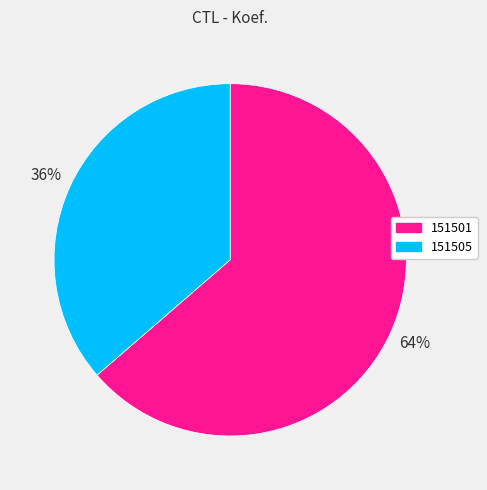

To the nearest percent, what portion does 151501 represent?

64%